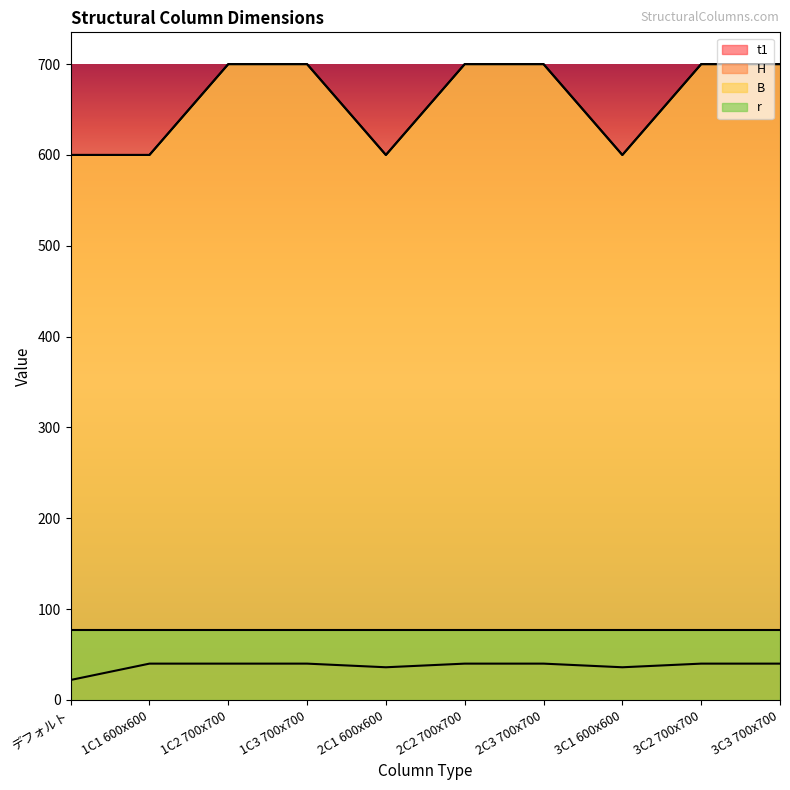

In B, how many points are lower than both neighbors (excluding endpoints)?

2